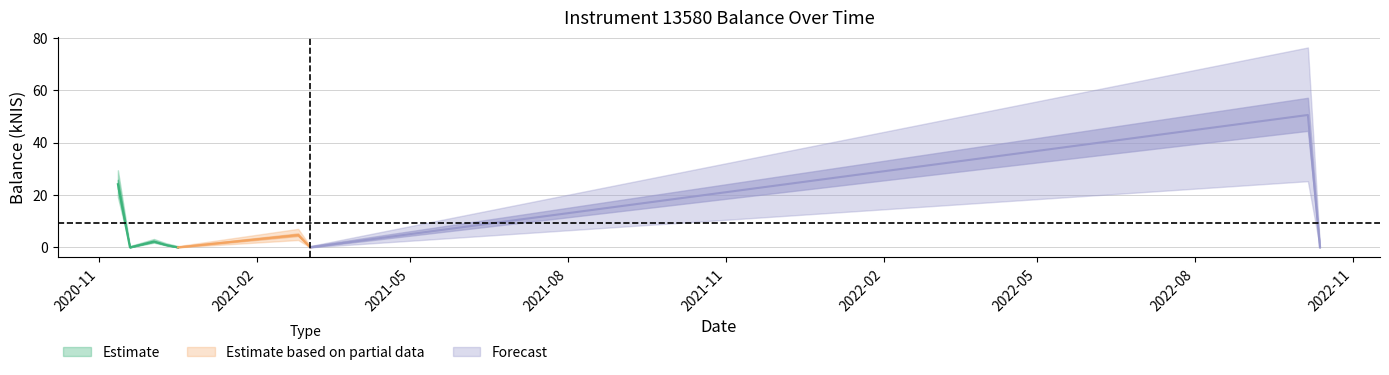

The chart shows a value of 41.7 at 2020-11-12. True or false?

False